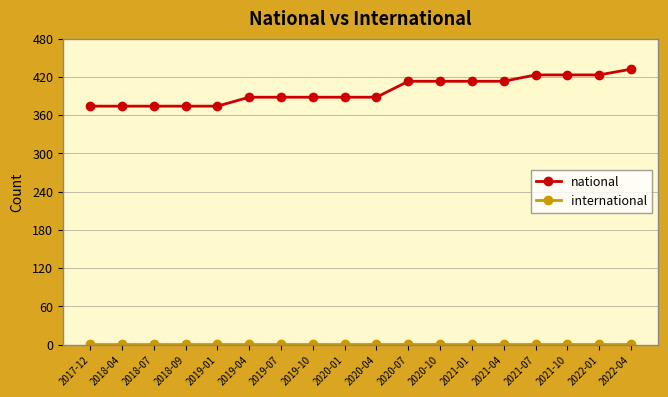

What is the difference between the maximum and minimum values in the national series?

58